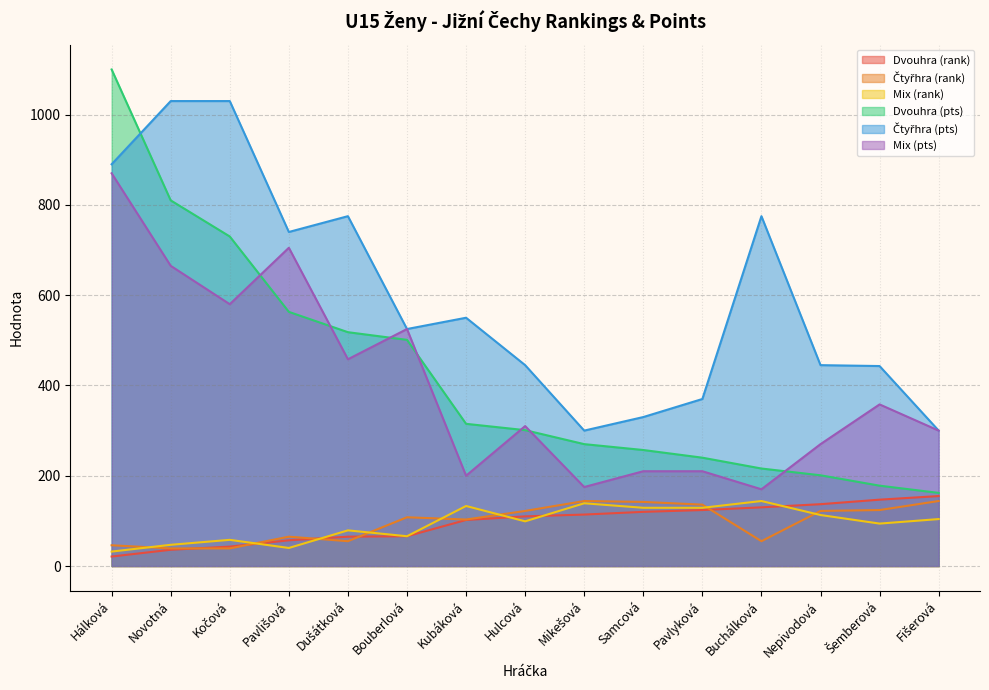

In Mix (pts), how many points are higher than both neighbors (excluding endpoints)?

4